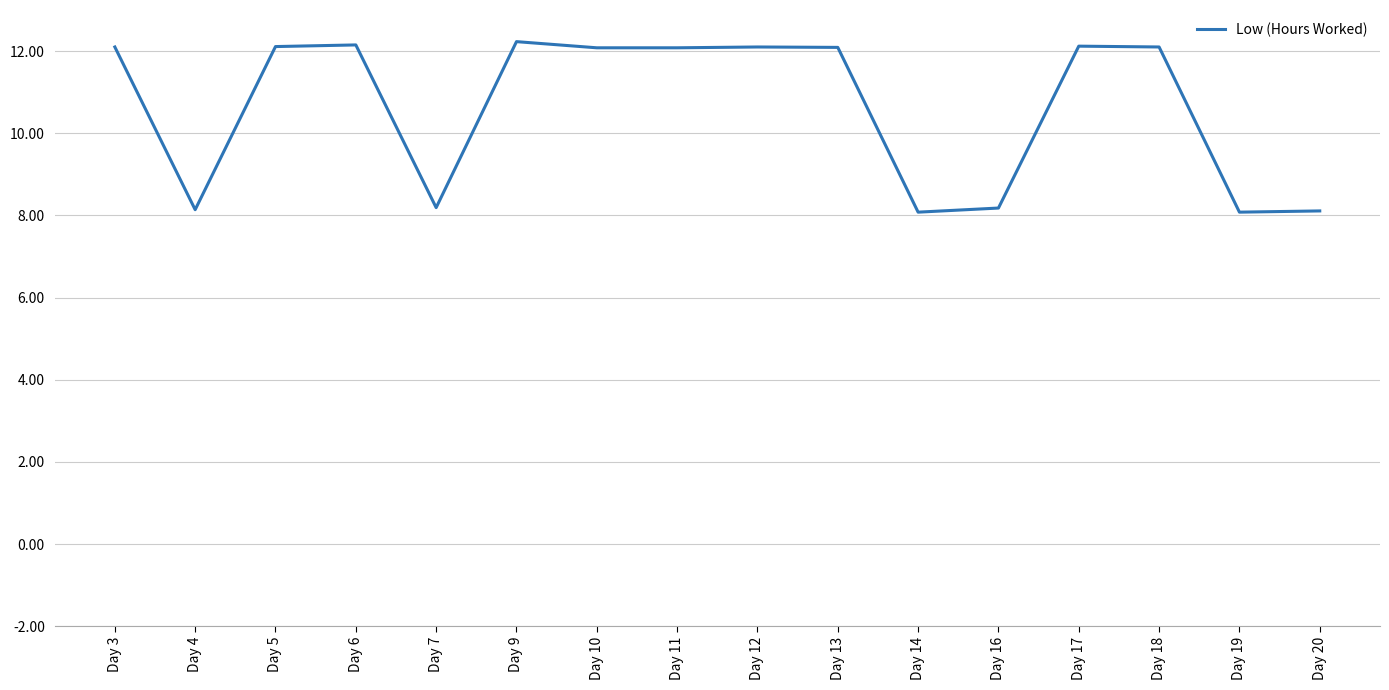

Is it true that the value at Day 3 is 12.1?

True